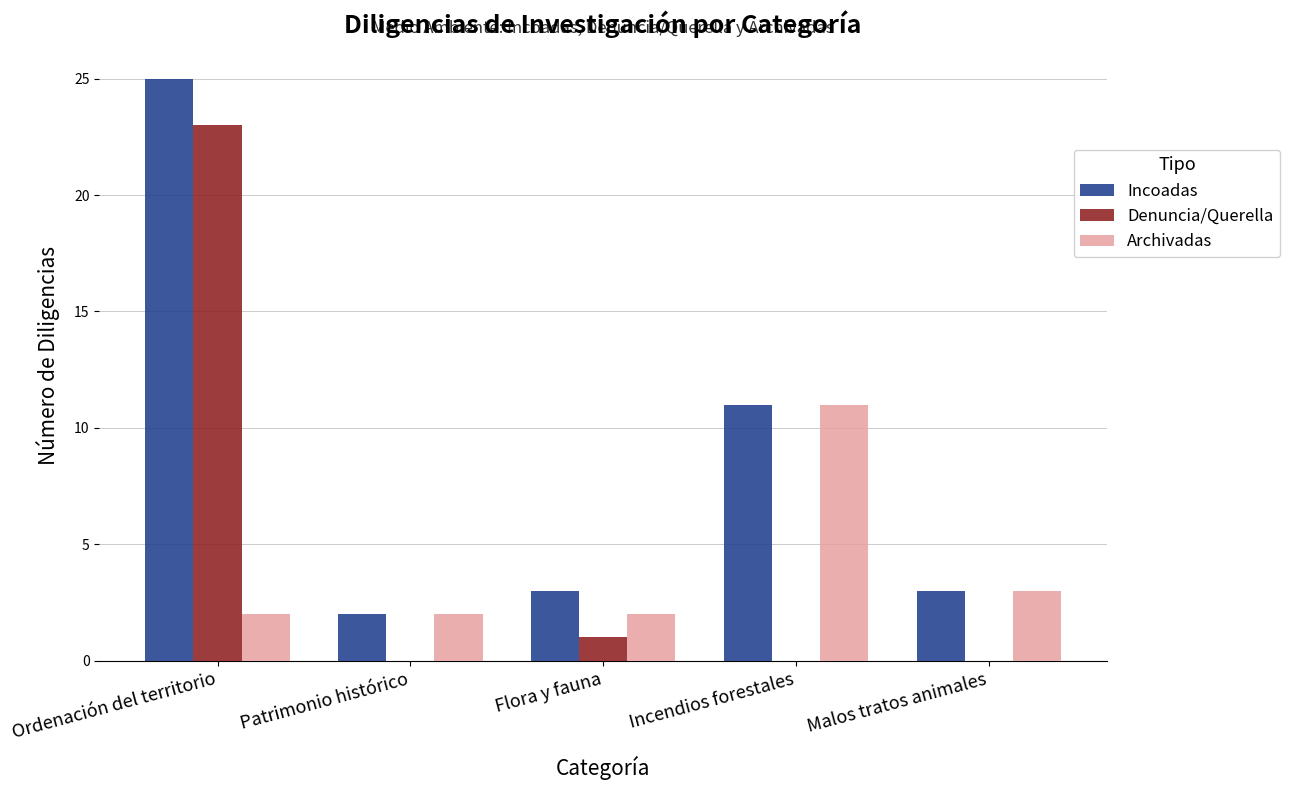

Is the value of Denuncia/Querella at Ordenación del territorio greater than the value of Archivadas at Malos tratos animales?

Yes